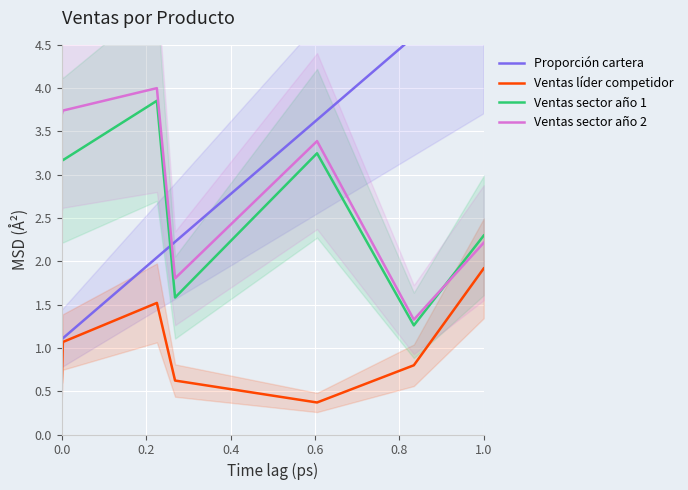

Which series has the largest total across all categories?

Ventas sector año 2